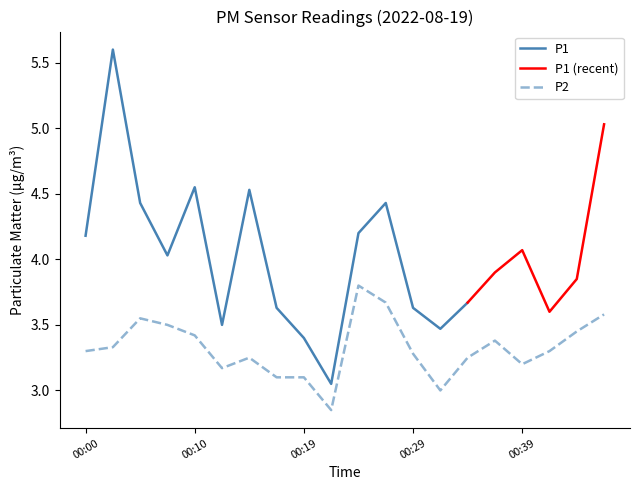

How many data points does each series have?

20